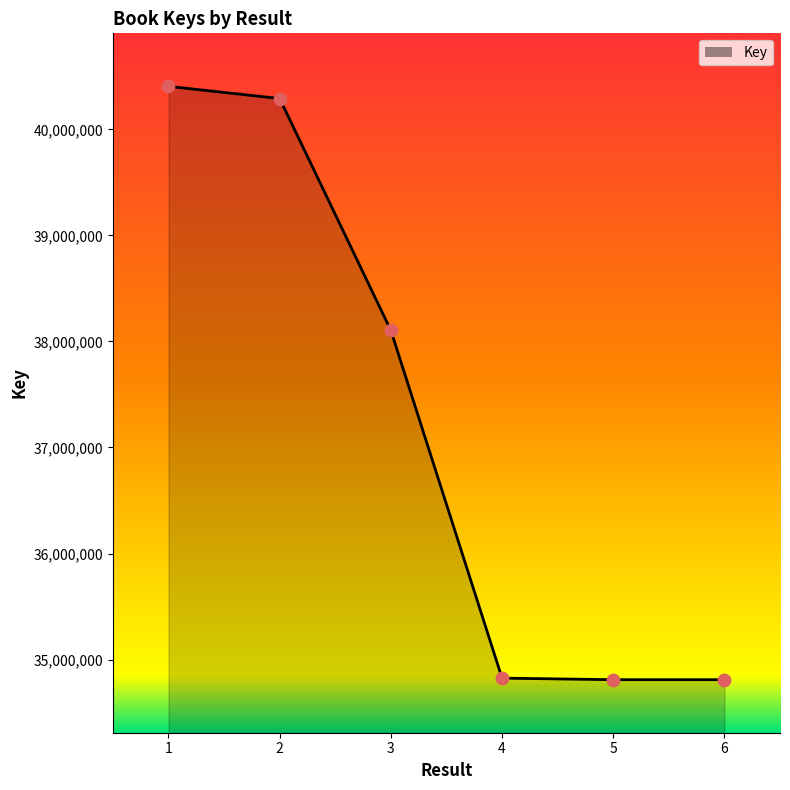

Which has a higher value, 6 or 3?

3